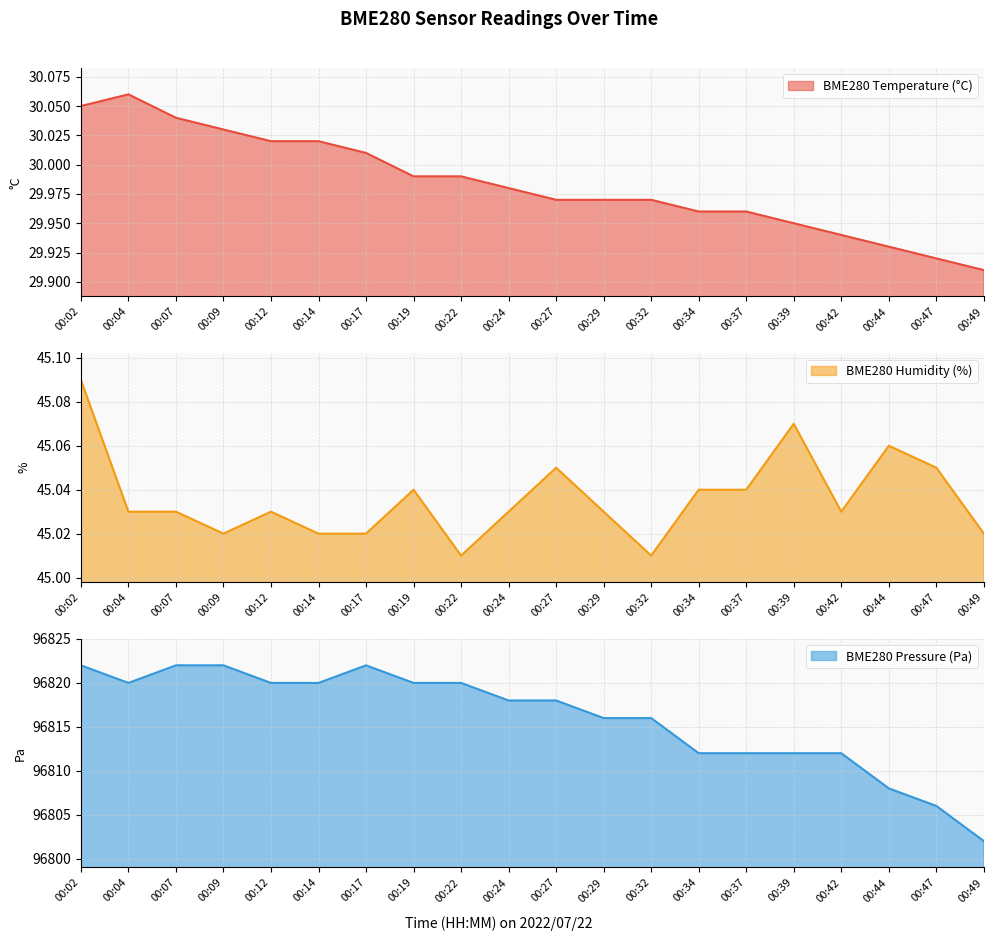

Which series changed the most between 00:02 and 00:19?

BME280_pressure